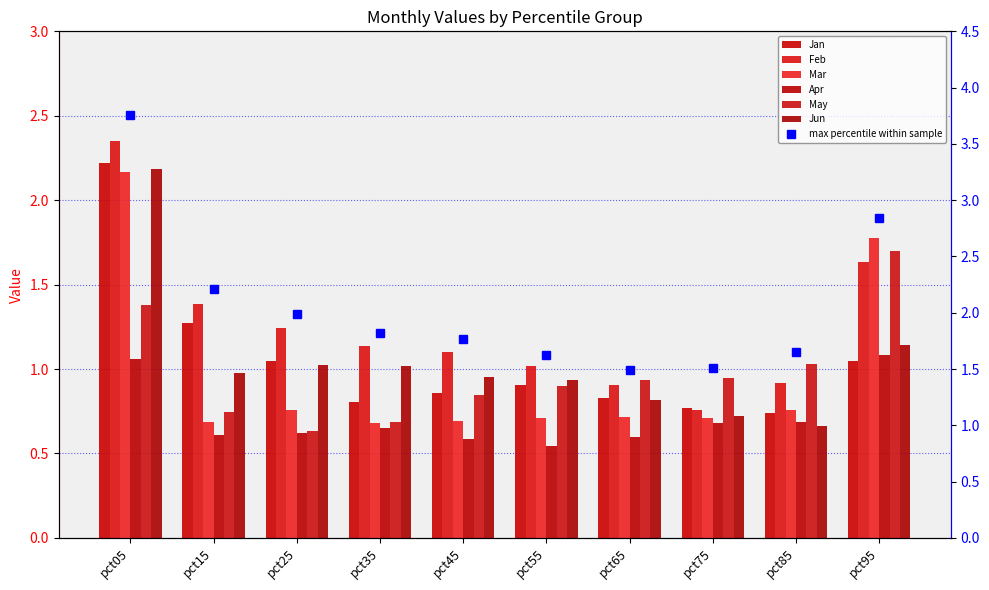

Reading left to right, transcribe all the data shown in this chart.

Jan: pct05=2.2	pct15=1.3	pct25=1.0	pct35=0.8	pct45=0.9	pct55=0.9	pct65=0.8	pct75=0.8	pct85=0.7	pct95=1.0
Feb: pct05=2.3	pct15=1.4	pct25=1.2	pct35=1.1	pct45=1.1	pct55=1.0	pct65=0.9	pct75=0.8	pct85=0.9	pct95=1.6
Mar: pct05=2.2	pct15=0.7	pct25=0.8	pct35=0.7	pct45=0.7	pct55=0.7	pct65=0.7	pct75=0.7	pct85=0.8	pct95=1.8
Apr: pct05=1.1	pct15=0.6	pct25=0.6	pct35=0.7	pct45=0.6	pct55=0.5	pct65=0.6	pct75=0.7	pct85=0.7	pct95=1.1
May: pct05=1.4	pct15=0.7	pct25=0.6	pct35=0.7	pct45=0.8	pct55=0.9	pct65=0.9	pct75=0.9	pct85=1.0	pct95=1.7
Jun: pct05=2.2	pct15=1.0	pct25=1.0	pct35=1.0	pct45=1.0	pct55=0.9	pct65=0.8	pct75=0.7	pct85=0.7	pct95=1.1